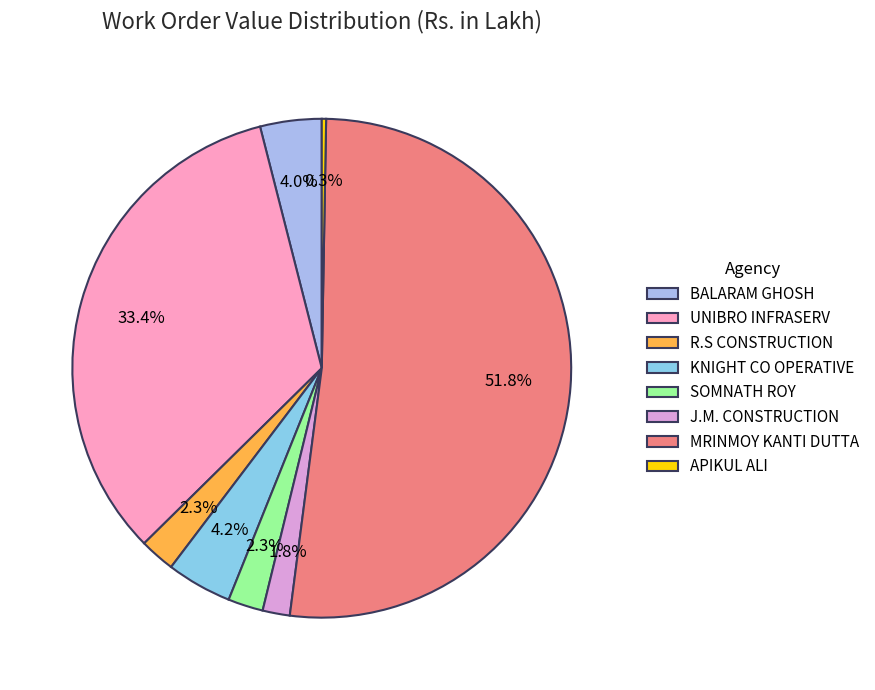

Which slice is the largest?

MRINMOY KANTI DUTTA